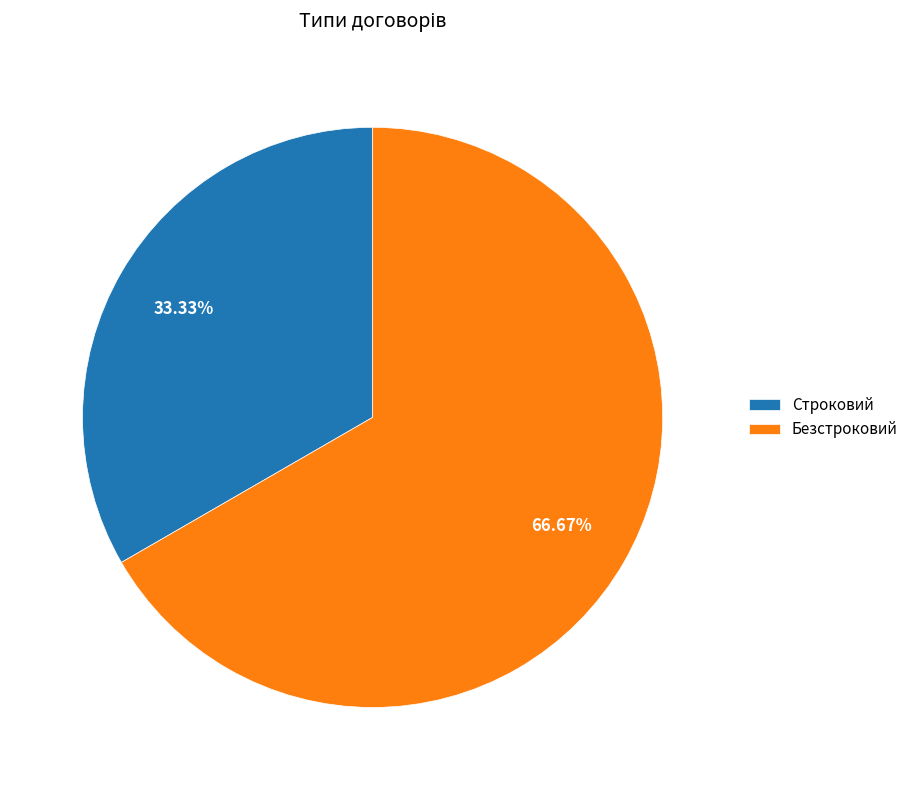

Approximately how many times larger is the value at Строковий compared to Безстроковий?

0.5